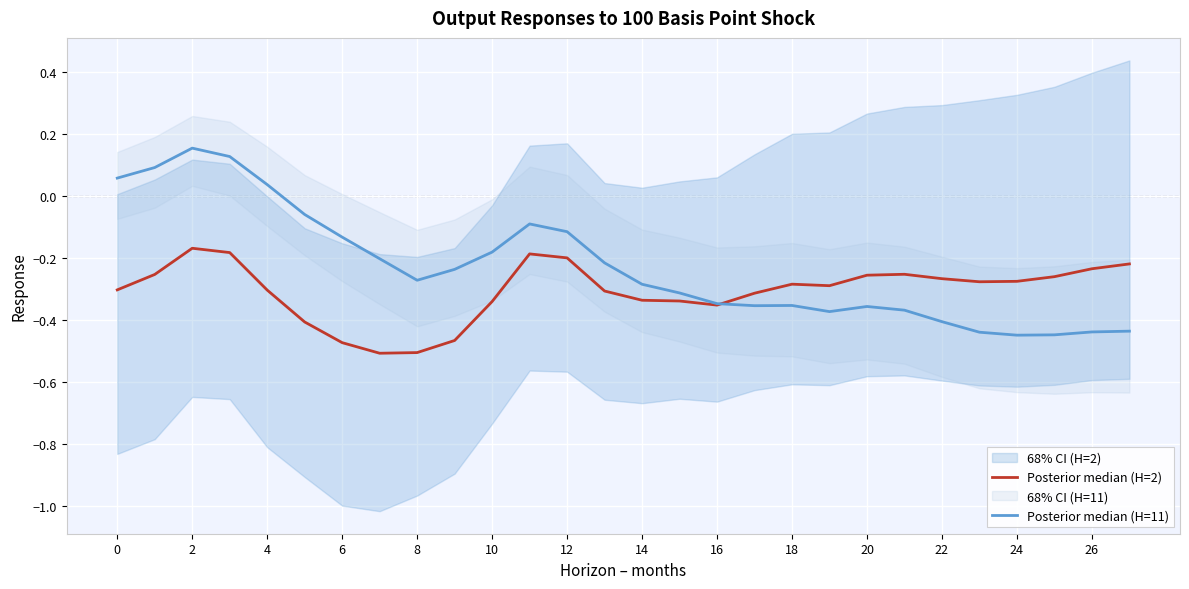

How many values in the Posterior median (H=11) series are below 0?

23